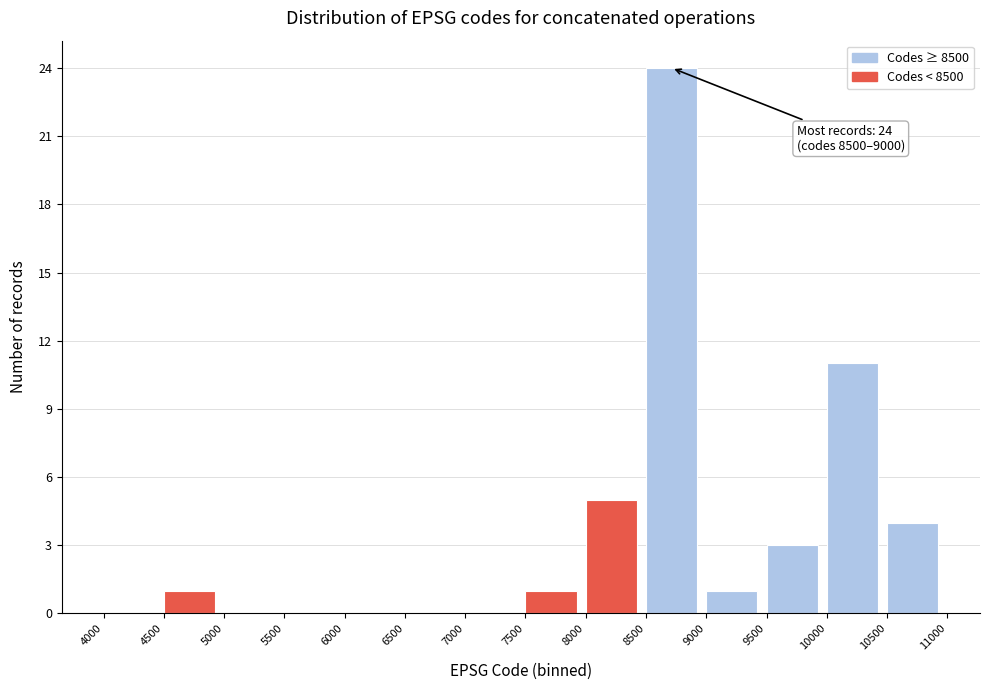

Over which range of the x-axis is the bar tallest?

8500 to 9000